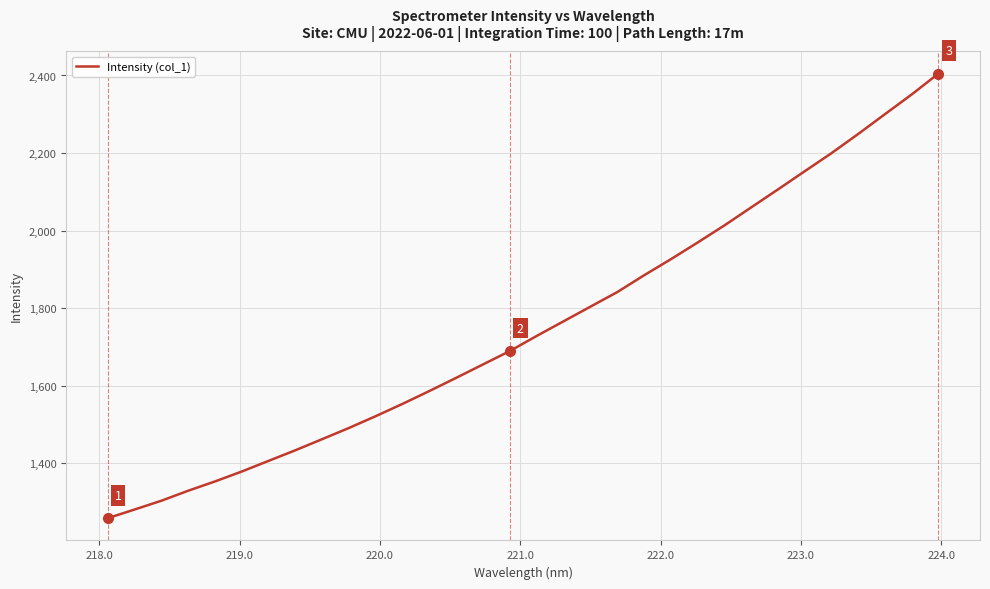

Reading left to right, what are all the values shown in this chart?

1258.7	1281.2	1303.8	1329.6	1353.6	1379.2	1406.7	1434.0	1462.7	1491.6	1522.0	1553.8	1586.8	1620.8	1655.4	1689.9	1728.7	1766.3	1804.0	1841.4	1884.7	1926.1	1969.2	2013.3	2059.7	2106.0	2153.0	2199.6	2249.1	2300.2	2351.0	2405.0